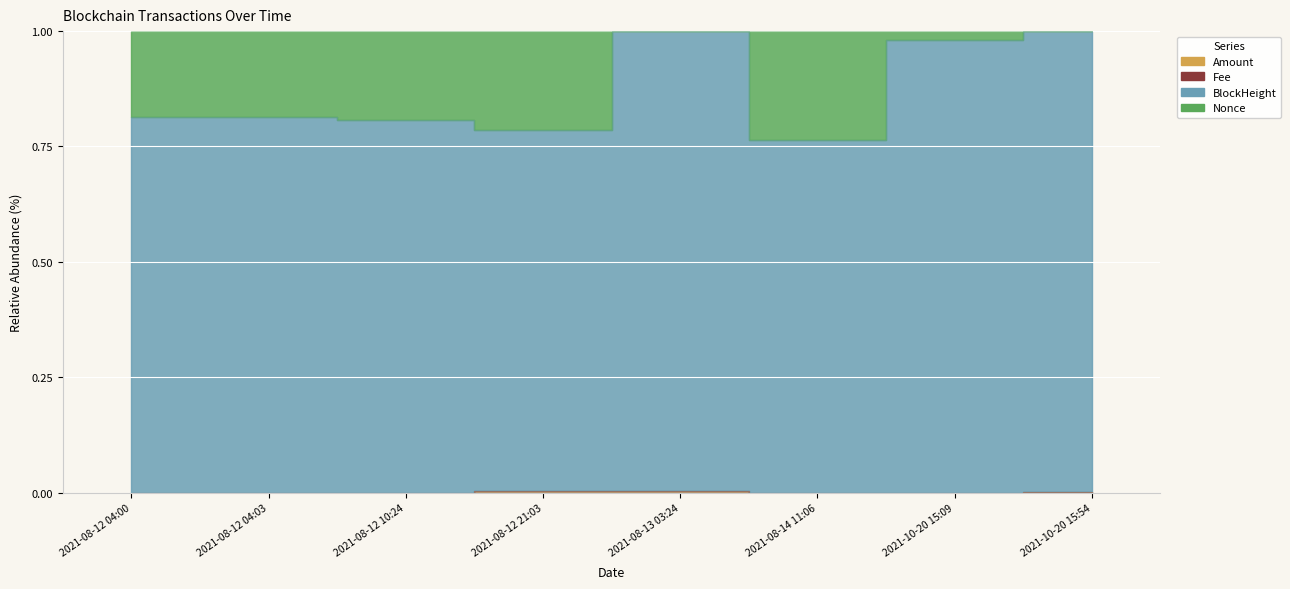

True or false: Nonce has a value of 0.3 at 2021-08-12 10:24.

False